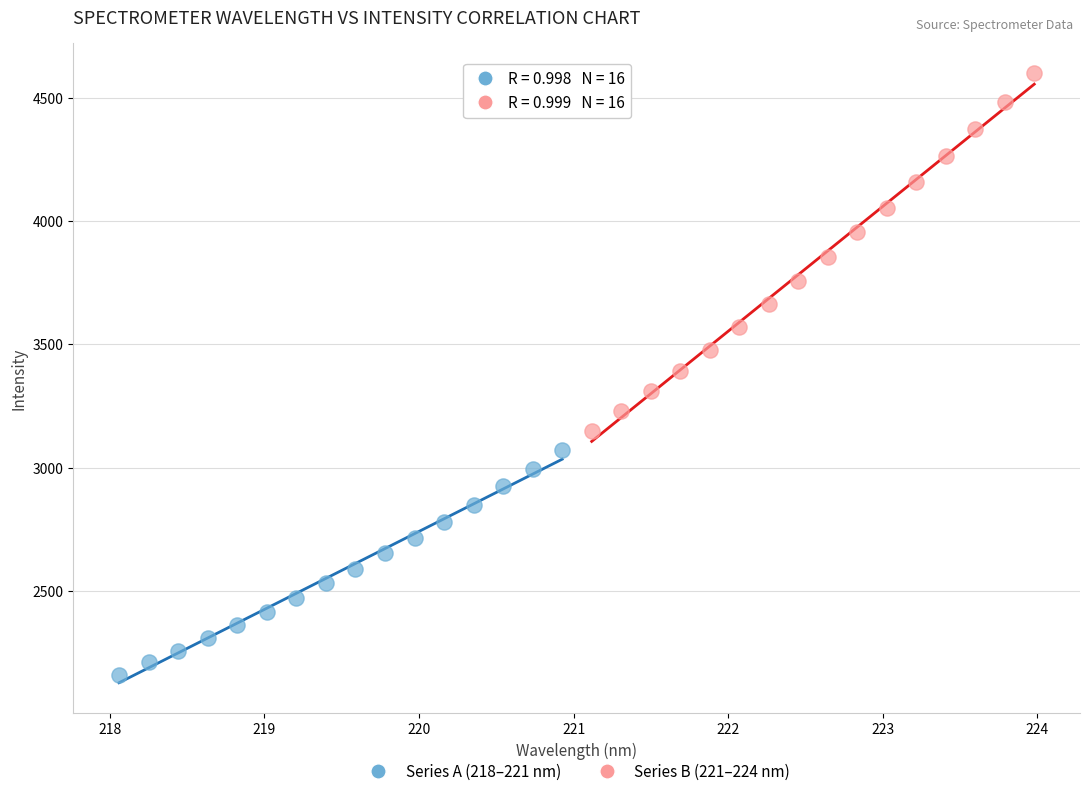

Which series has the largest Y range (max minus min)?

Series B (221–224 nm)